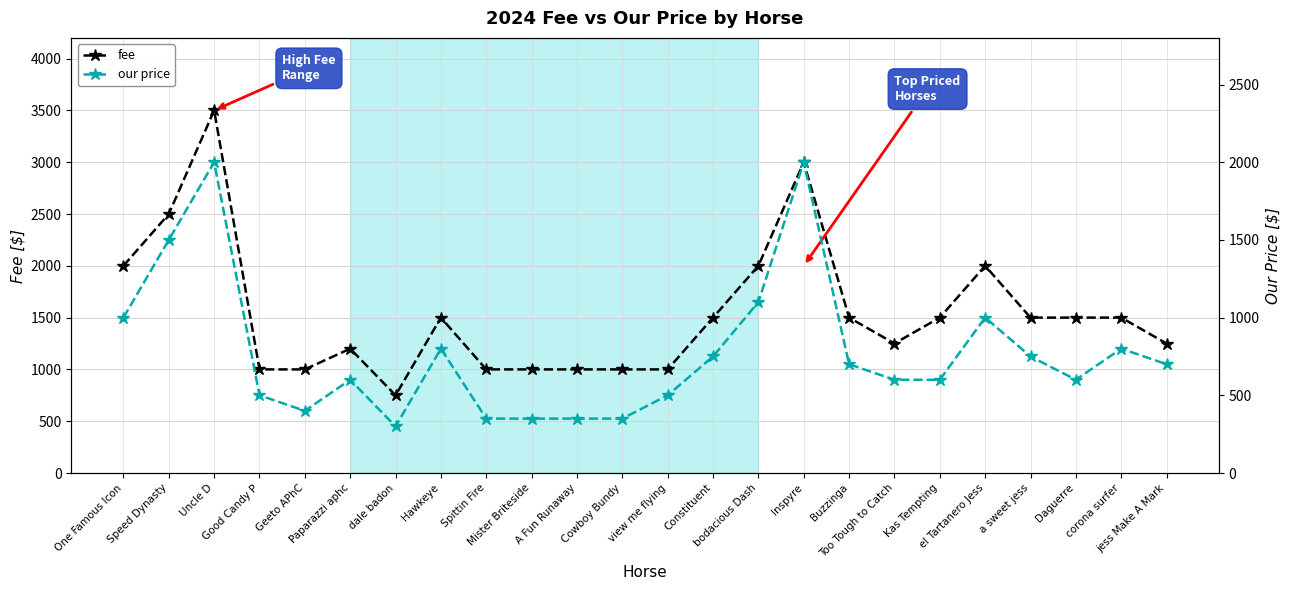

What is the value of the our price point at the 1st from the left?

1000